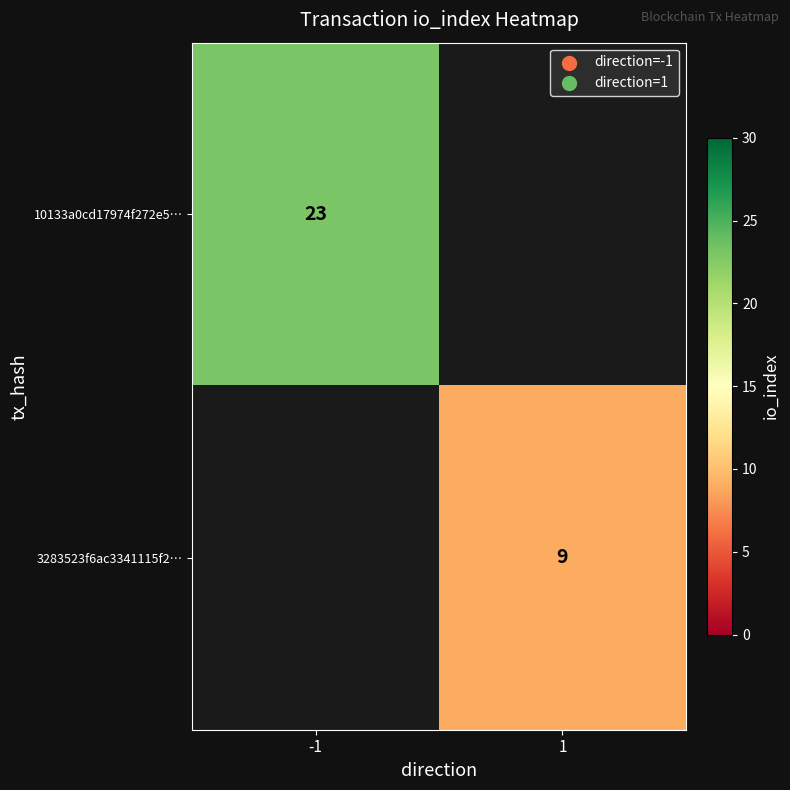

Is it true that 10133a0cd17974f272e5… equals 23 at -1?

True